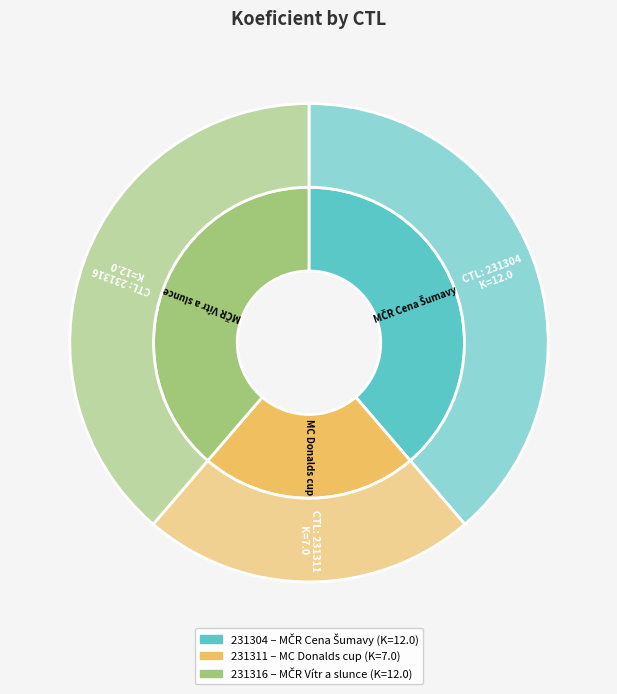

How many slices are in this pie chart?

3